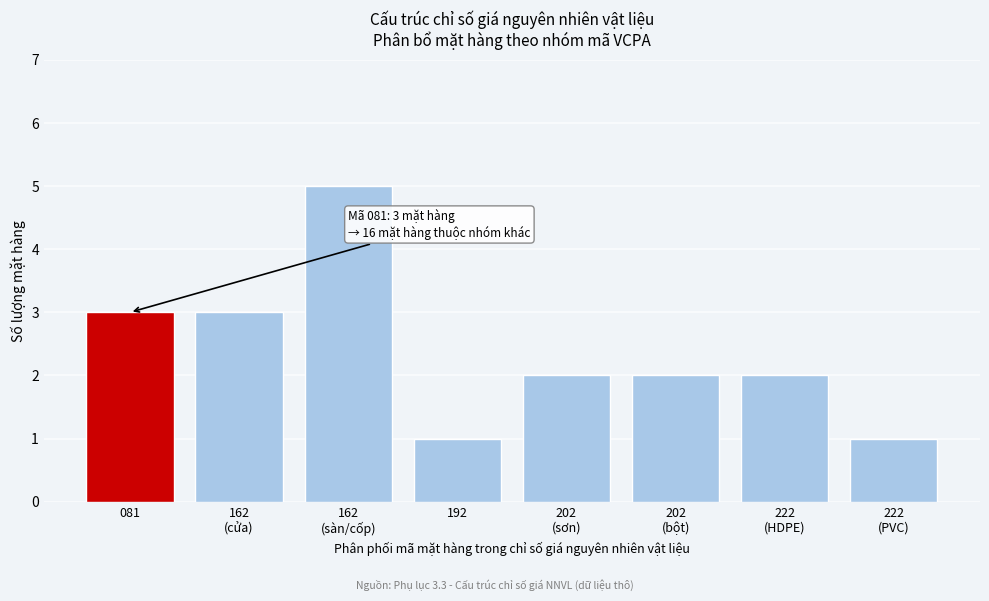

Reading left to right, transcribe all the data shown in this chart.

3	3	5	1	2	2	2	1